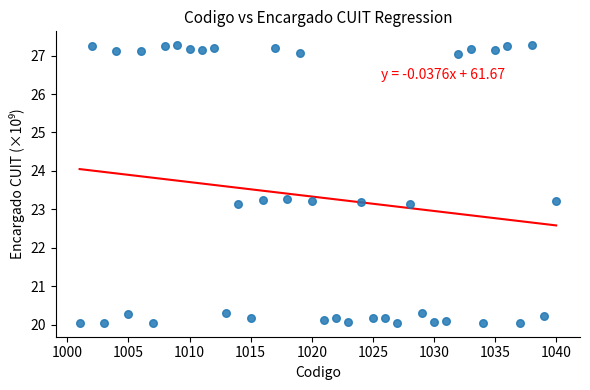

What is the range of X values (max minus min)?

39.0